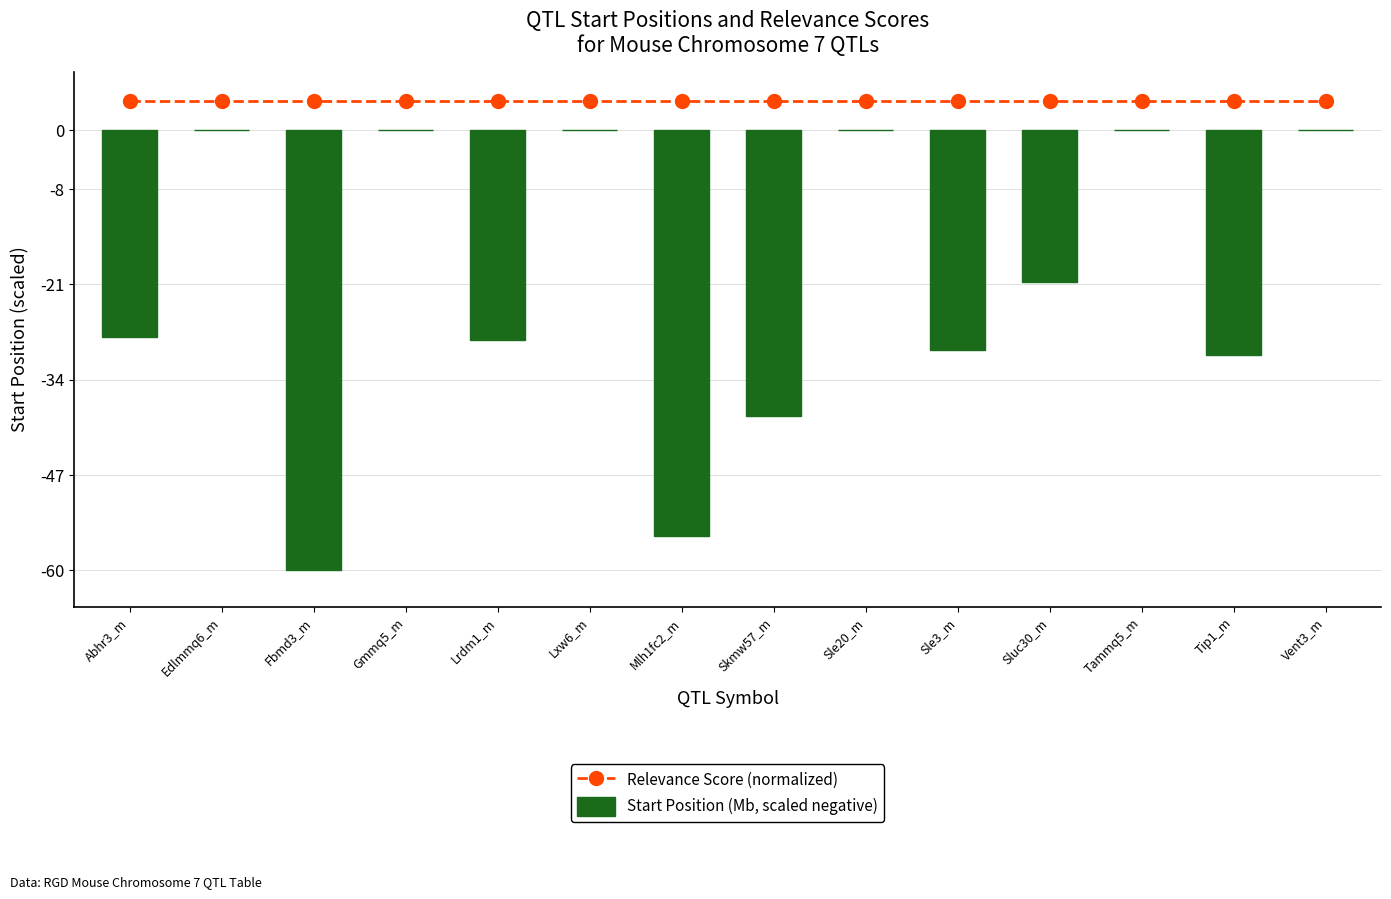

At which category is the sum across all series the highest?

Edlmmq6_m